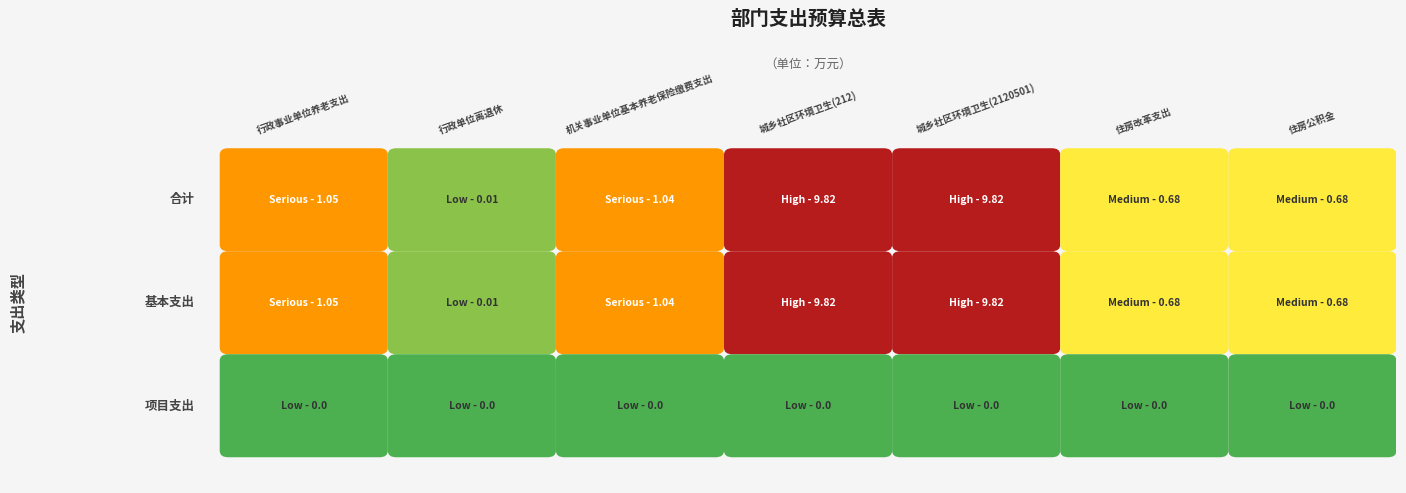

Which series changed the most between 行政单位离退休 and 机关事业单位基本养老保险缴费支出?

合计